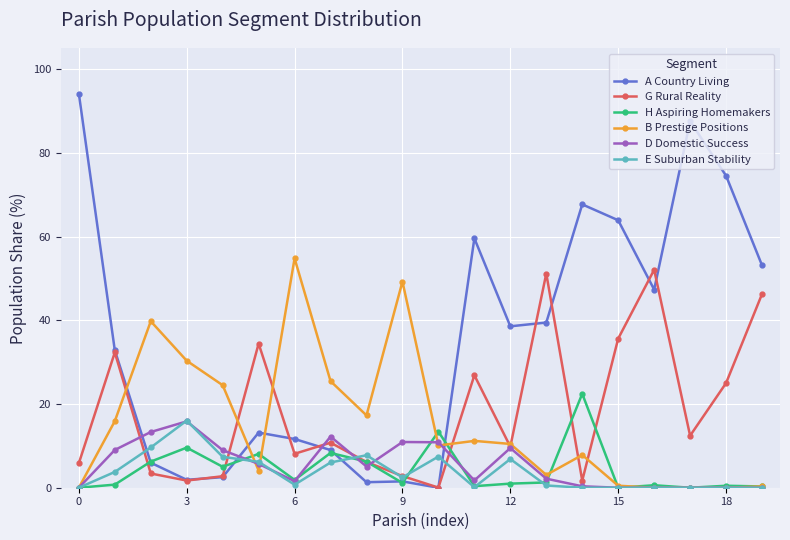

Which series has the largest range (max minus min)?

A Country Living